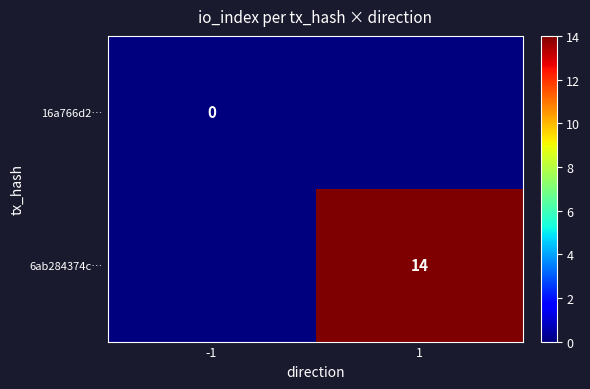

True or false: 6ab284374c… has a value of 14 at 1.

True